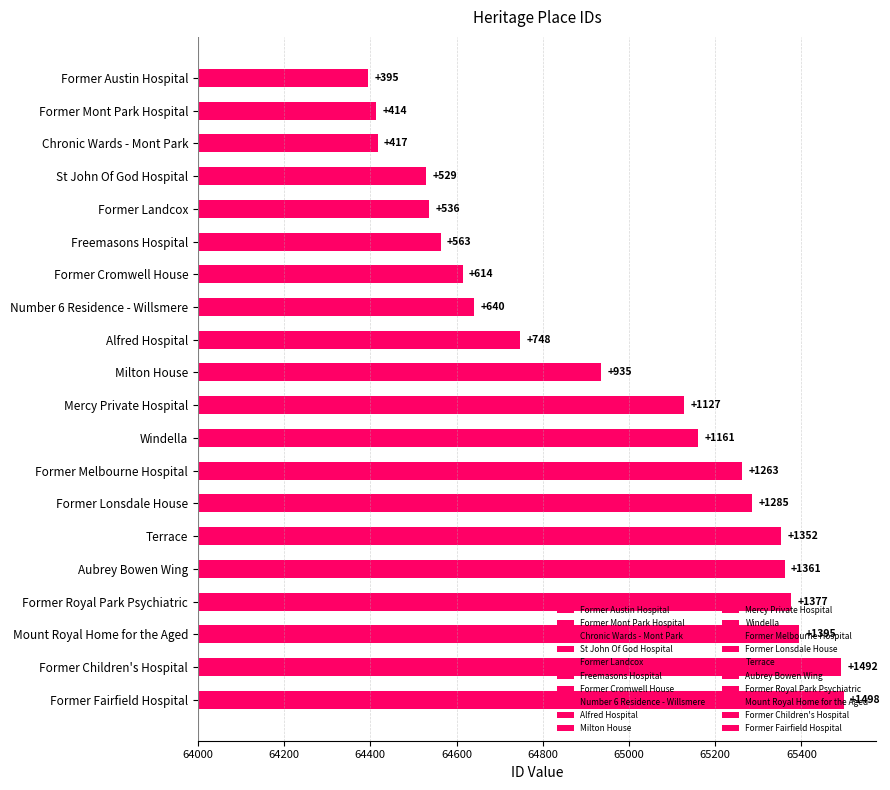

Rank the categories by value from highest to lowest.

Former Fairfield Hospital, Former Children's Hospital, Mount Royal Home for the Aged, Former Royal Park Psychiatric, Aubrey Bowen Wing, Terrace, Former Lonsdale House, Former Melbourne Hospital, Windella, Mercy Private Hospital, Milton House, Alfred Hospital, Number 6 Residence - Willsmere, Former Cromwell House, Freemasons Hospital, Former Landcox, St John Of God Hospital, Chronic Wards - Mont Park, Former Mont Park Hospital, Former Austin Hospital